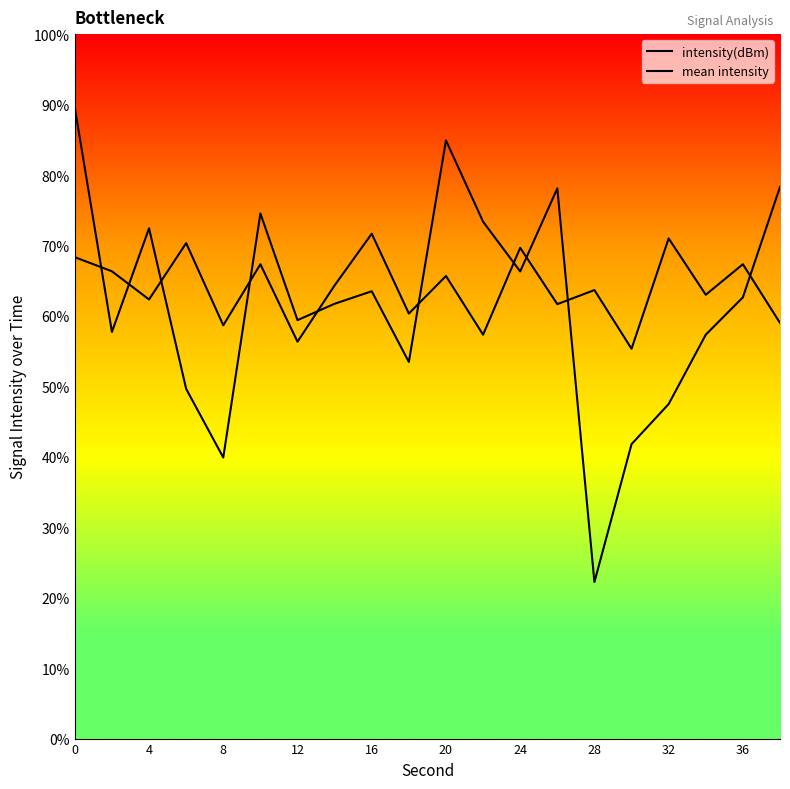

Reading right to left, list all the values displayed in this chart.

intensity(dBm): -116.5	-121.2	-122.8	-125.8	-127.5	-133.3	-116.6	-120.1	-118.0	-114.5	-124.0	-121.0	-121.5	-122.2	-117.6	-128.0	-125.1	-118.3	-122.7	-113.1
mean intensity: -122.3	-119.8	-121.1	-118.7	-123.4	-120.9	-121.5	-119.1	-122.8	-120.3	-121.9	-118.5	-120.7	-123.1	-119.8	-122.4	-118.9	-121.3	-120.1	-119.5